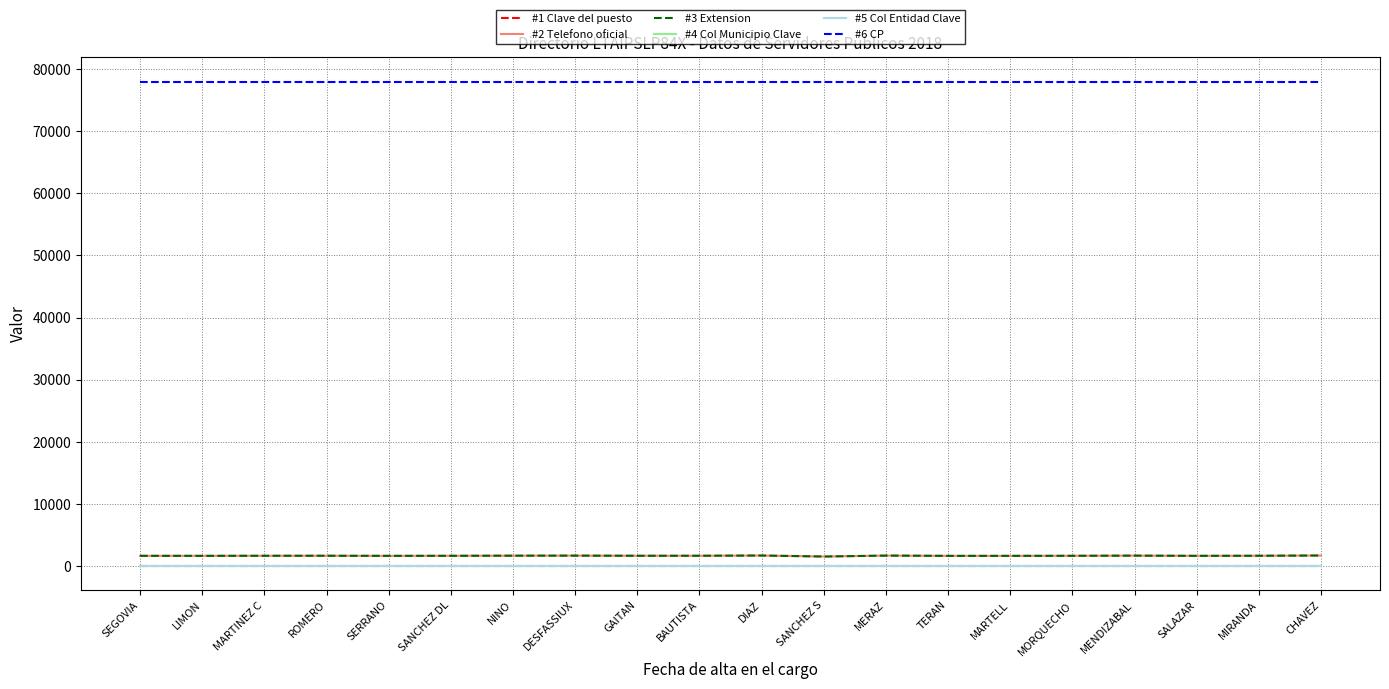

What is the difference between the second highest and second lowest values in the #3 Extension series?

54